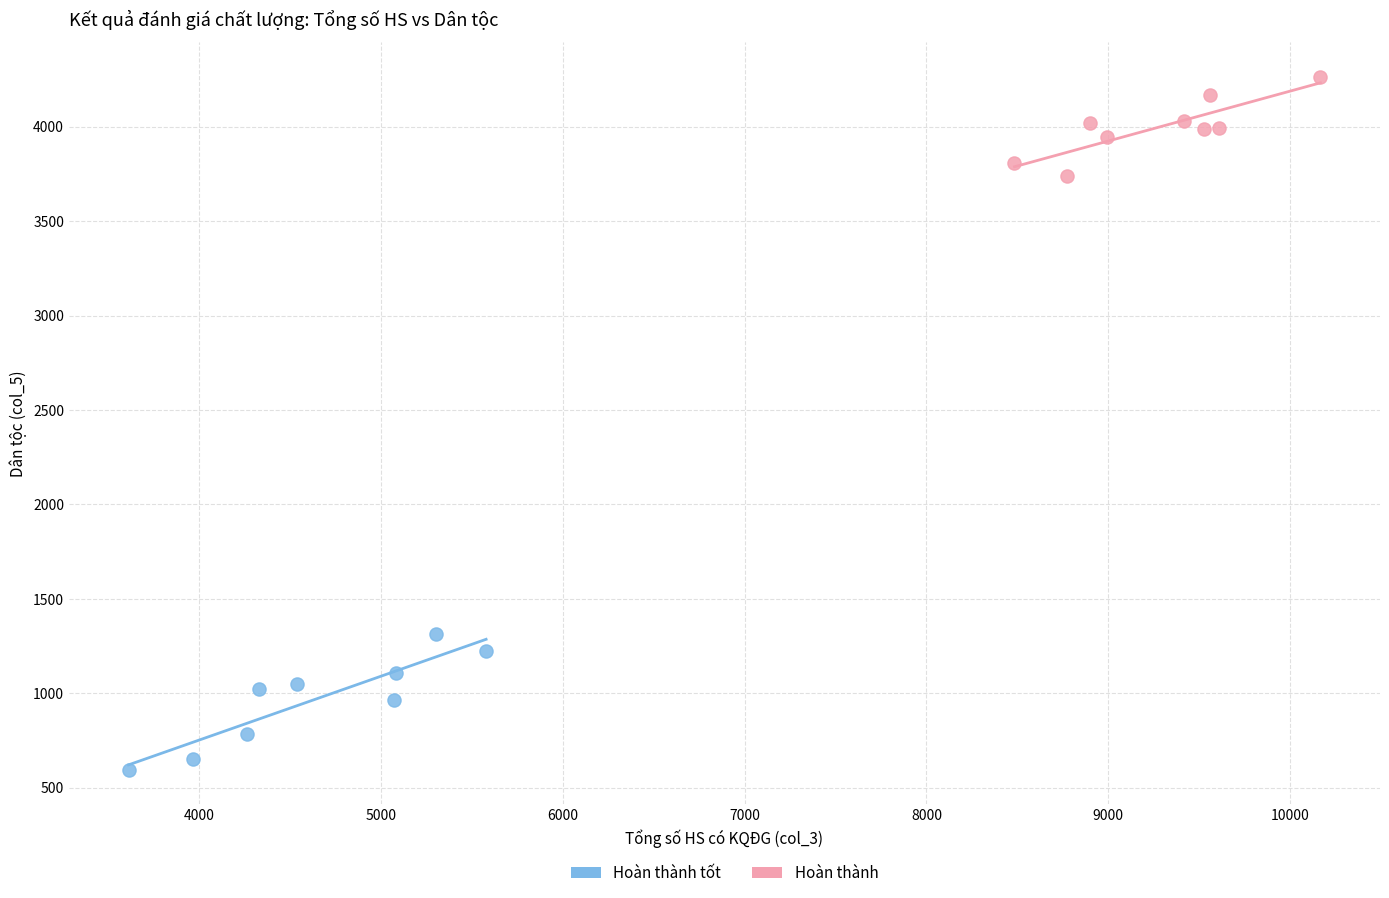

Which series contains the highest Y value?

Hoàn thành